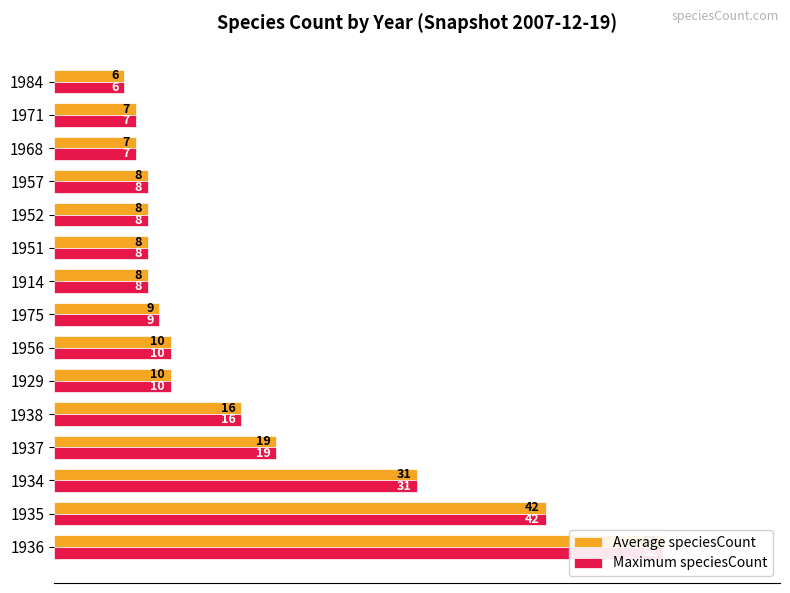

Which series has the largest total across all categories?

Average speciesCount